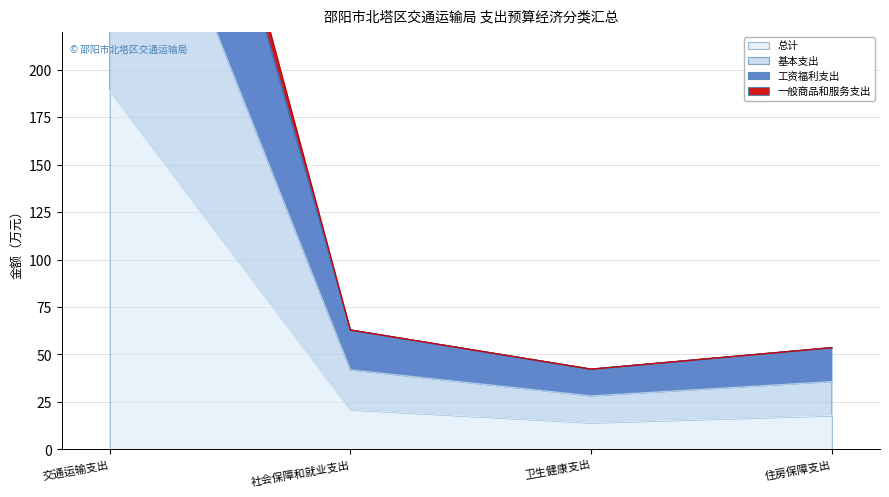

True or false: 总计 has a value of 10.7 at 住房保障支出.

False